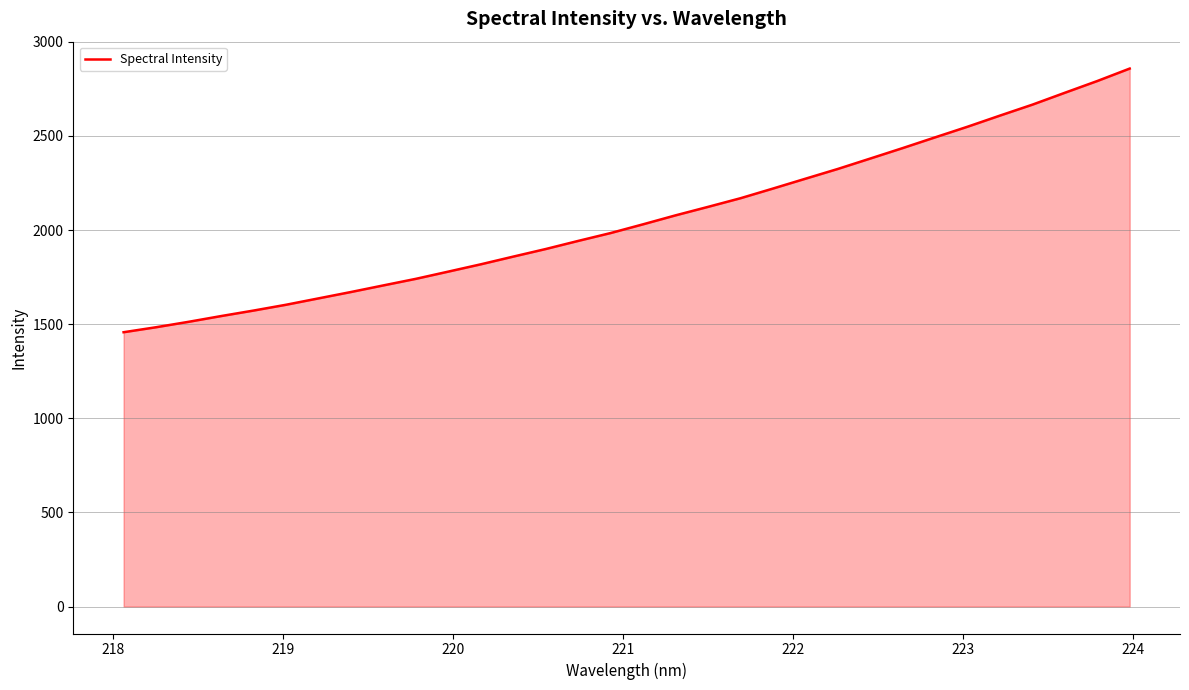

What is the difference between the maximum and minimum values?

1400.3